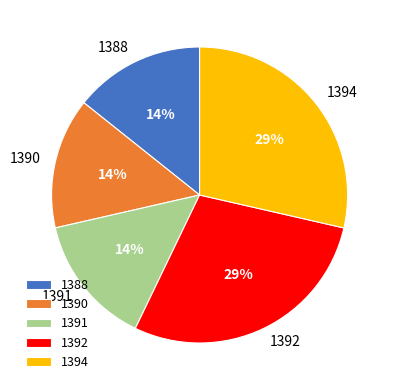

To the nearest percent, what is the average slice percentage?

20%